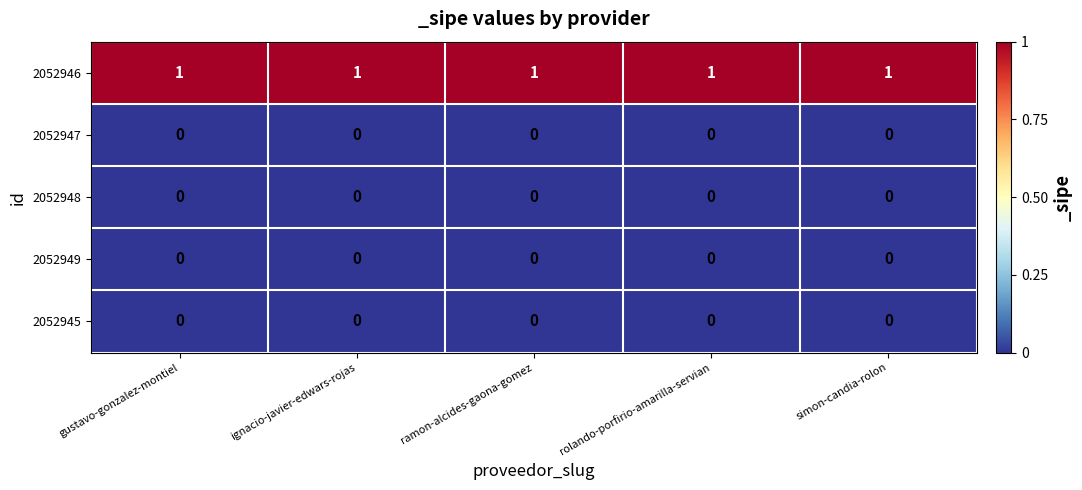

Which series has the largest total across all categories?

2052946